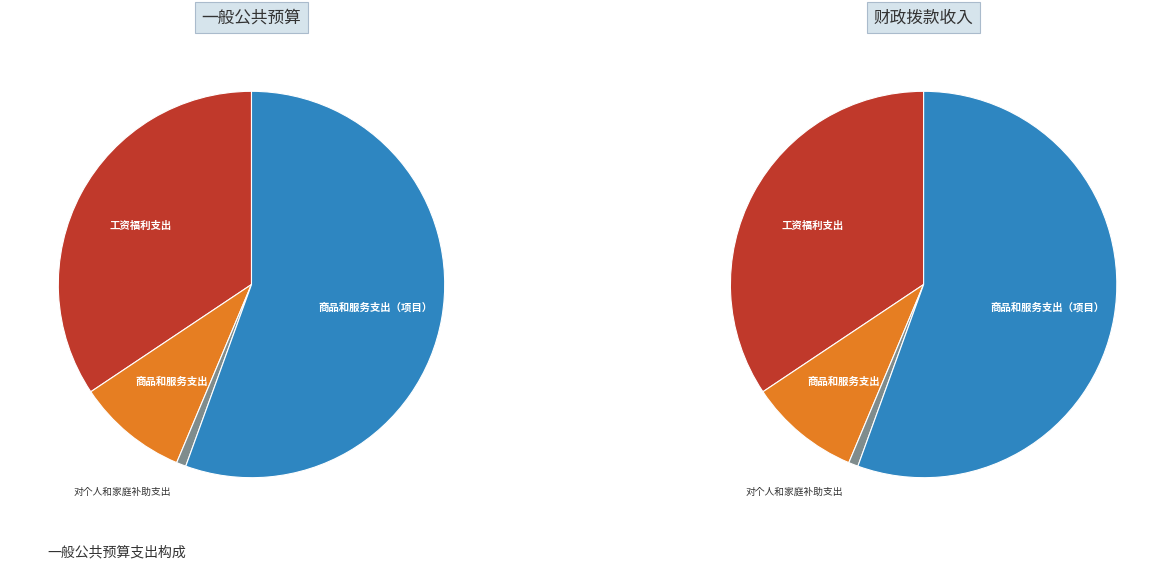

Is it true that 商品和服务支出（项目） is 50% of the pie?

False